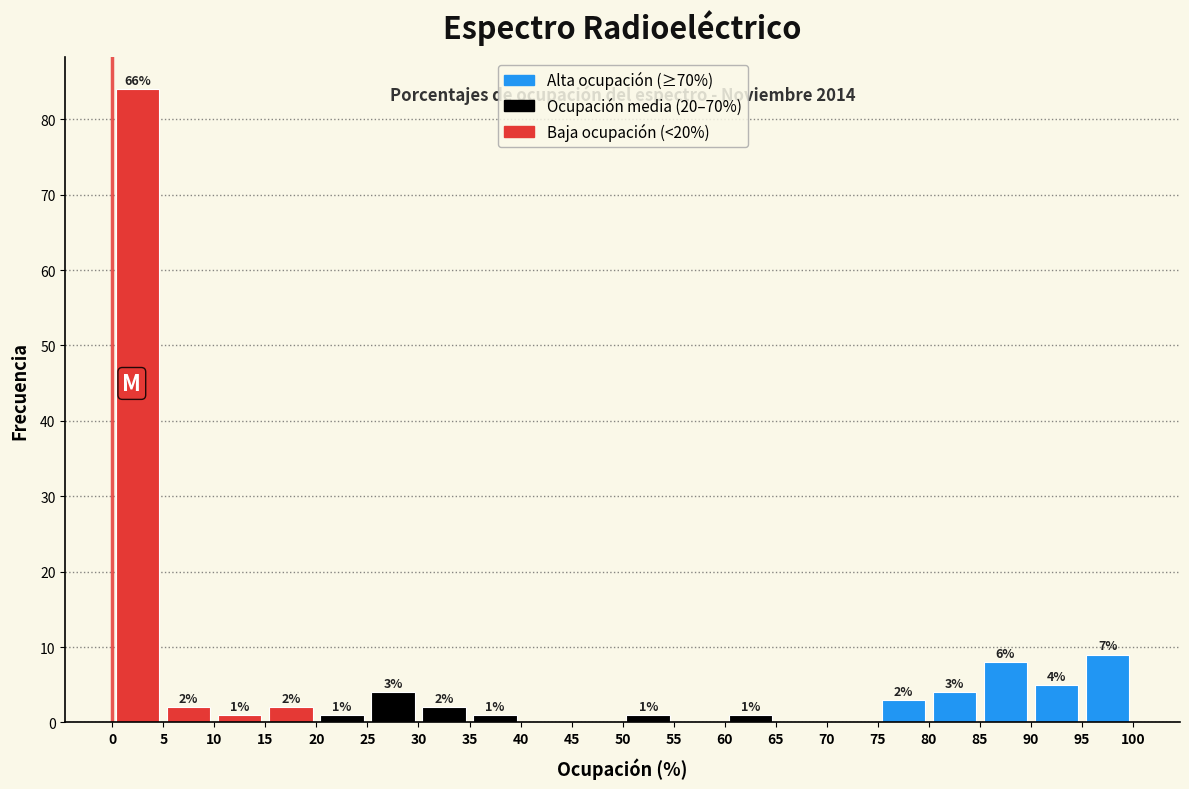

Which range on the x-axis has the tallest bar?

0 to 5